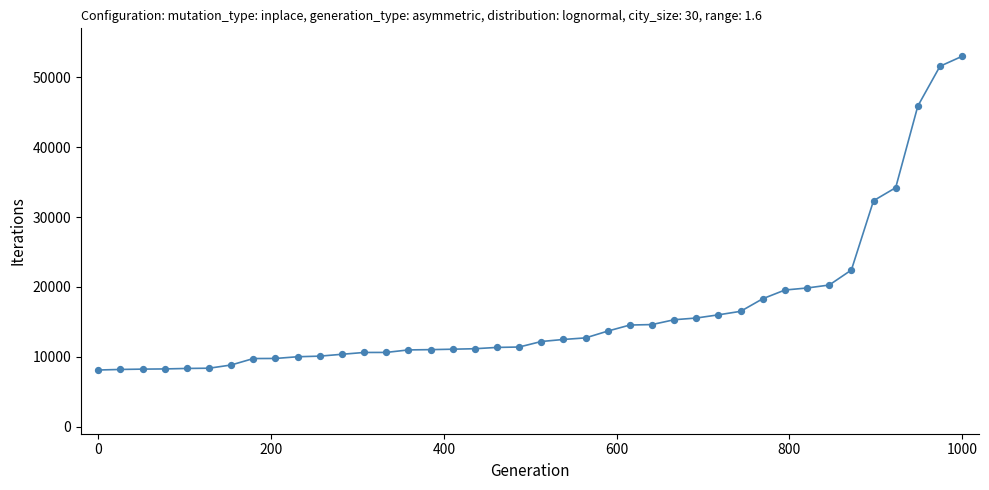

What is the smallest value displayed?

8115.4